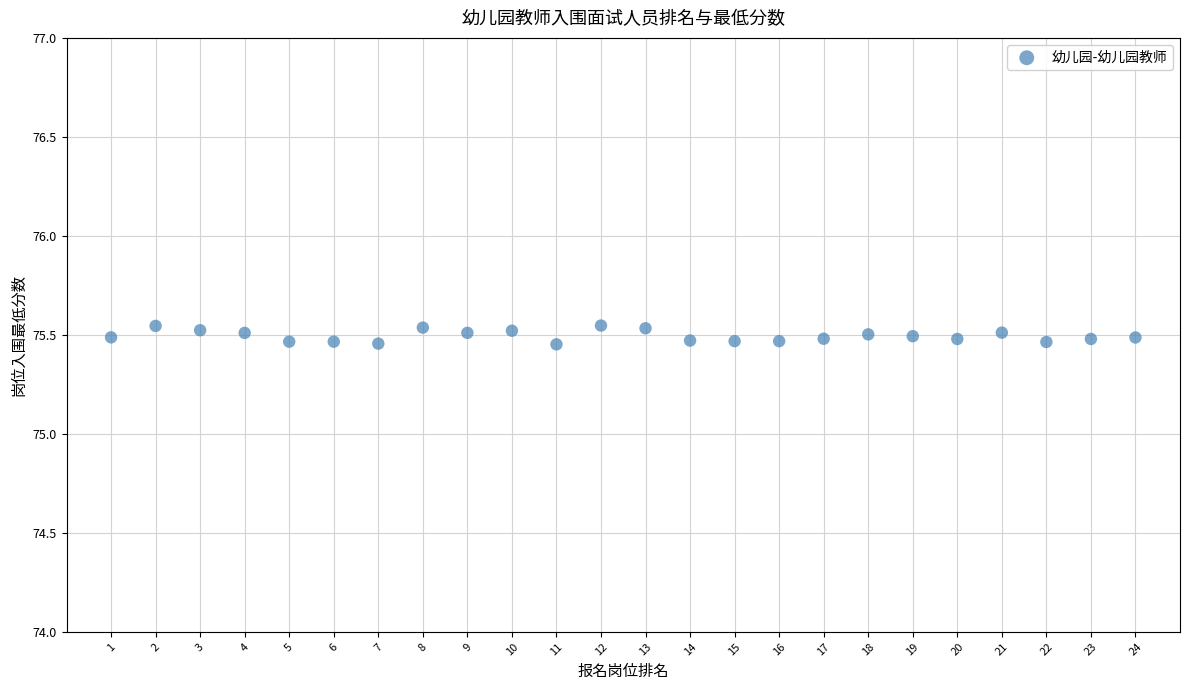

What is the range of X values (max minus min)?

23.0